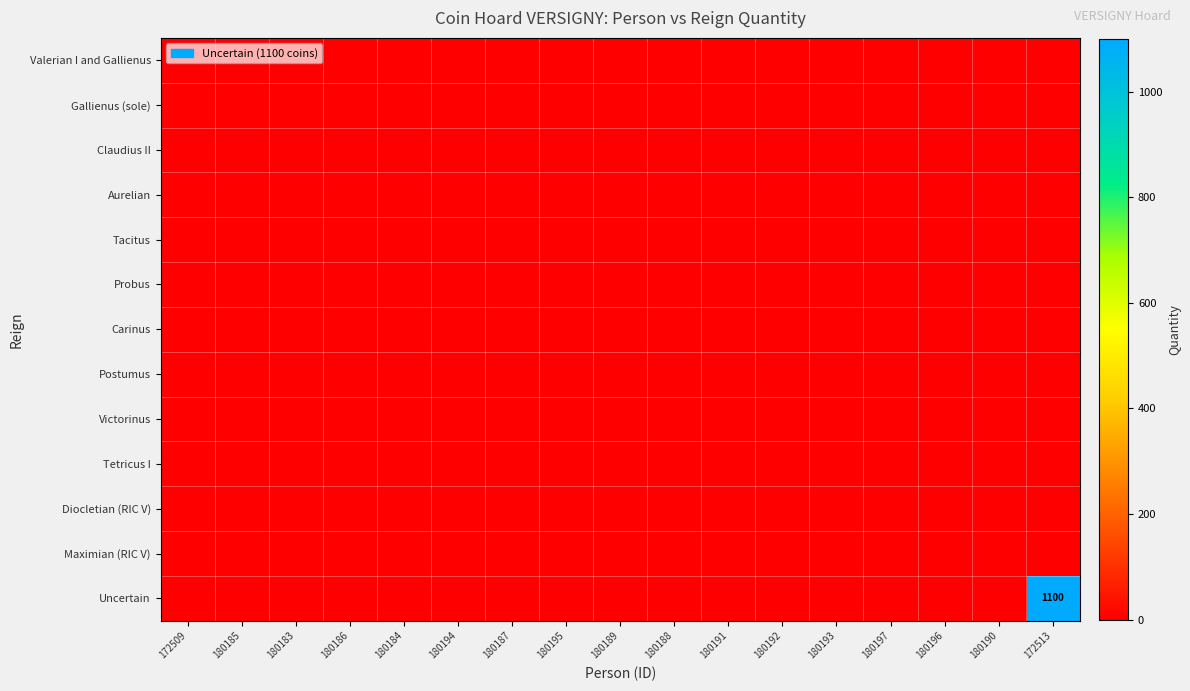

Rank the series at 180195 from lowest to highest value.

Valerian I and Gallienus, Gallienus (sole), Claudius II, Aurelian, Tacitus, Probus, Carinus, Postumus, Victorinus, Tetricus I, Diocletian (RIC V), Maximian (RIC V), Uncertain